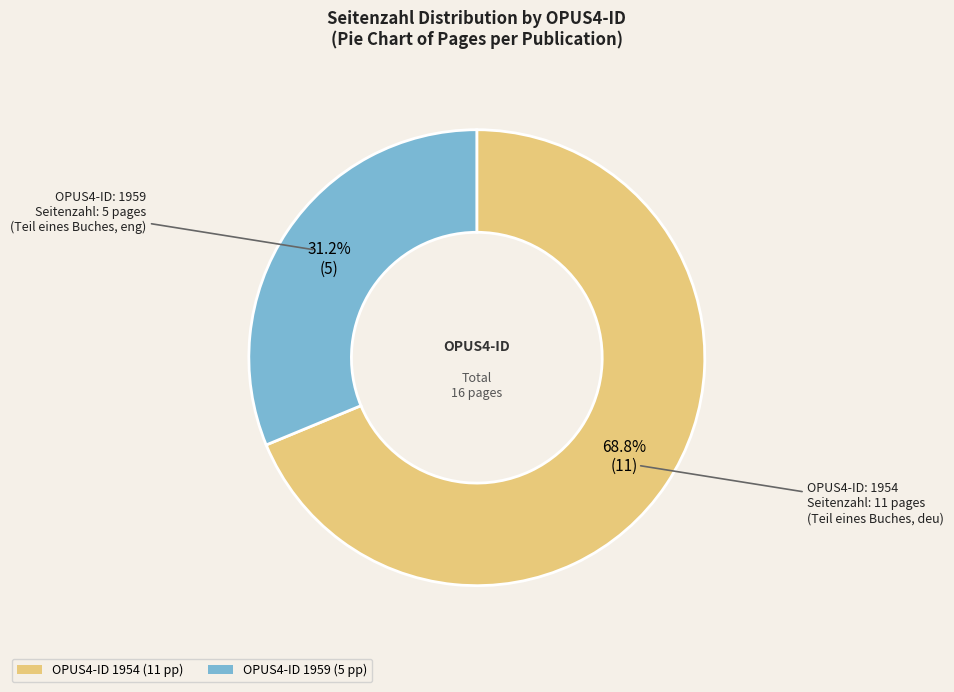

Is there a majority slice in this chart?

Yes